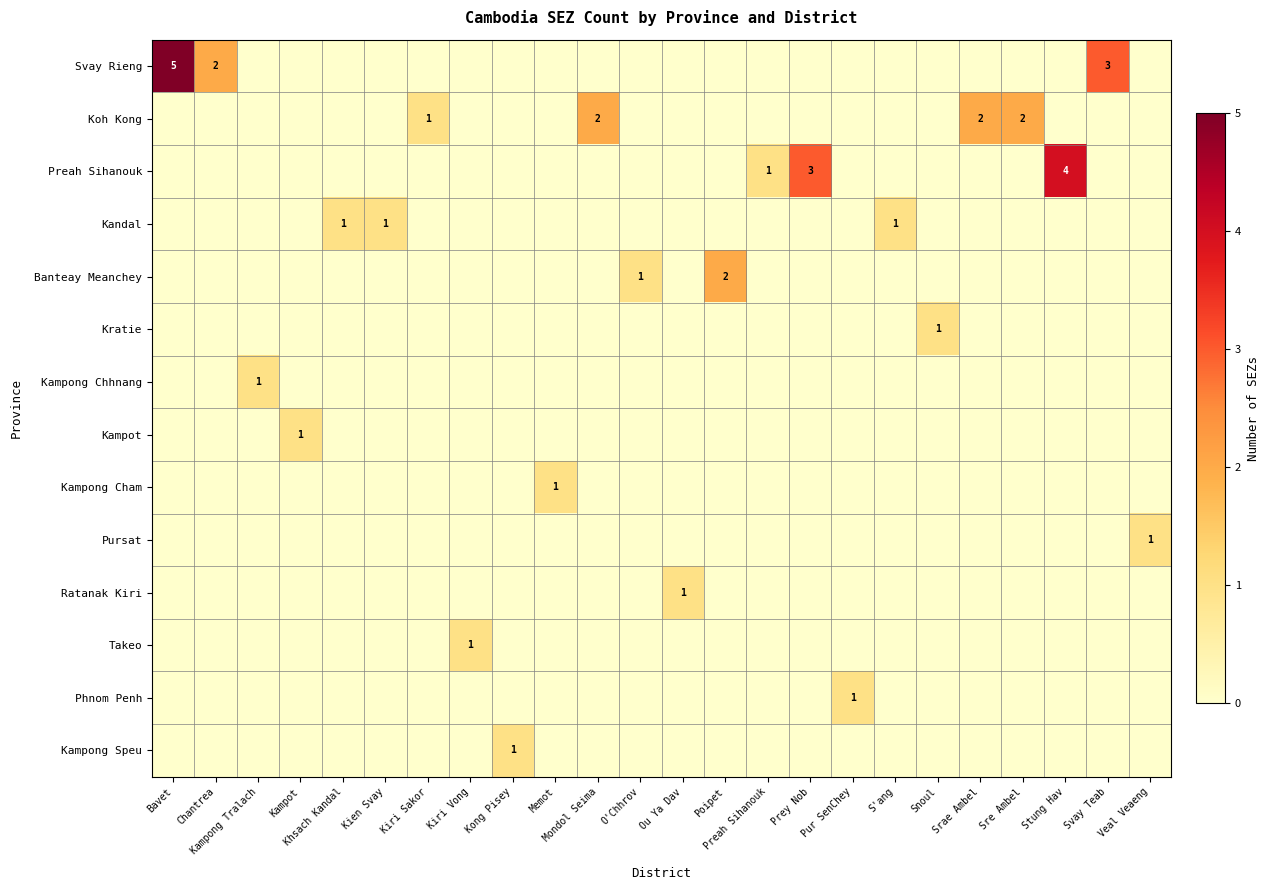

Count the number of data series in this chart.

14